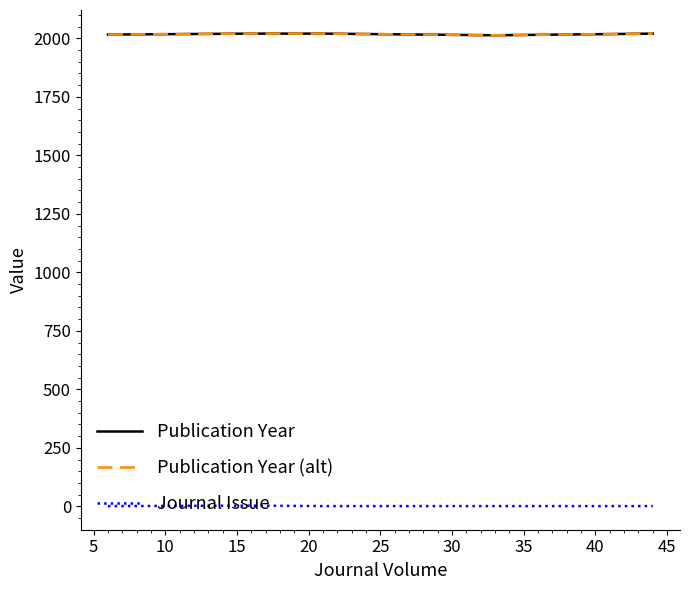

Which series has the widest spread of values?

Publication Year